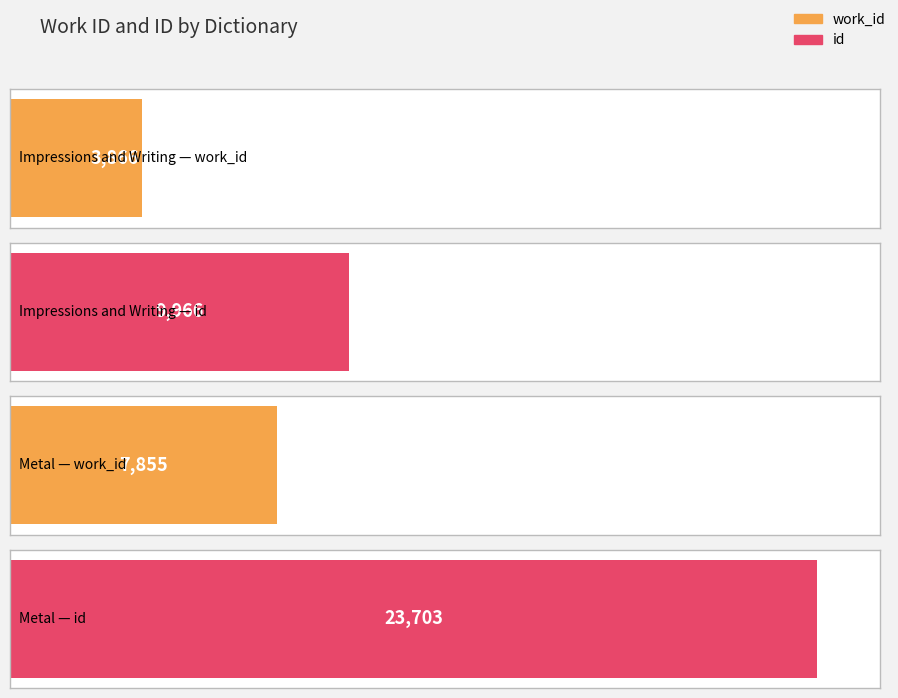

What is the difference between the maximum and second lowest values in the work_id series?

4050